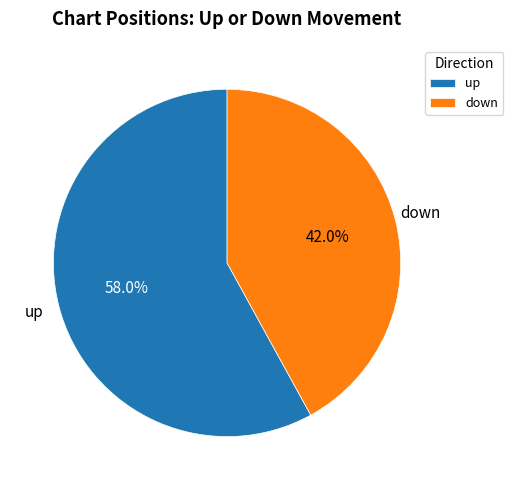

The up slice represents 58% of the pie. True or false?

True